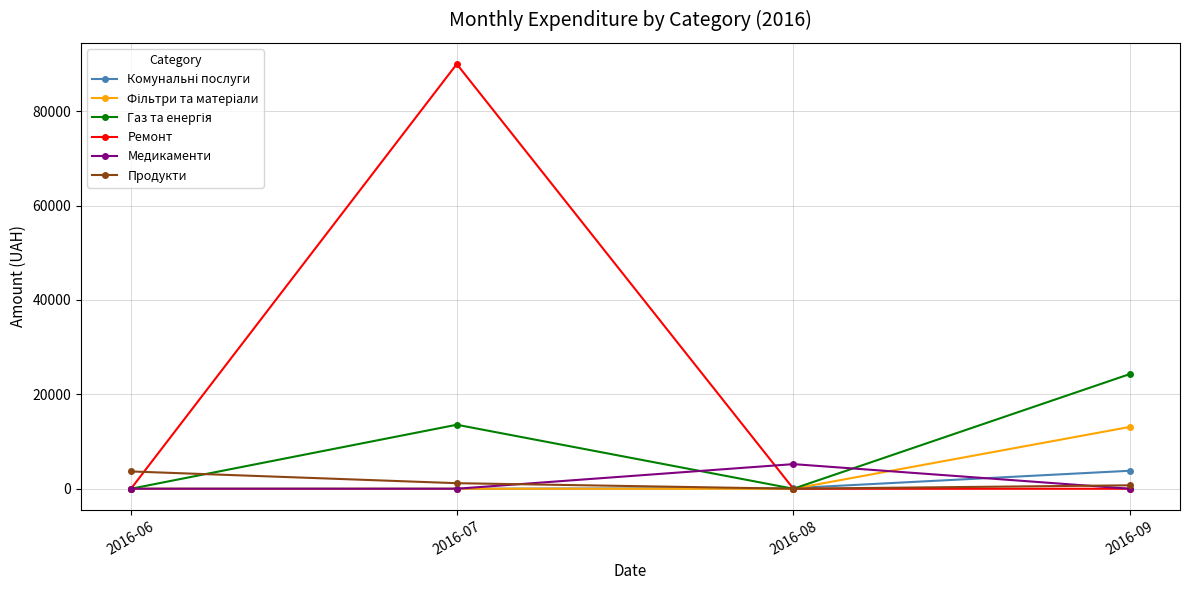

Where is the first local maximum for Медикаменти?

2016-08